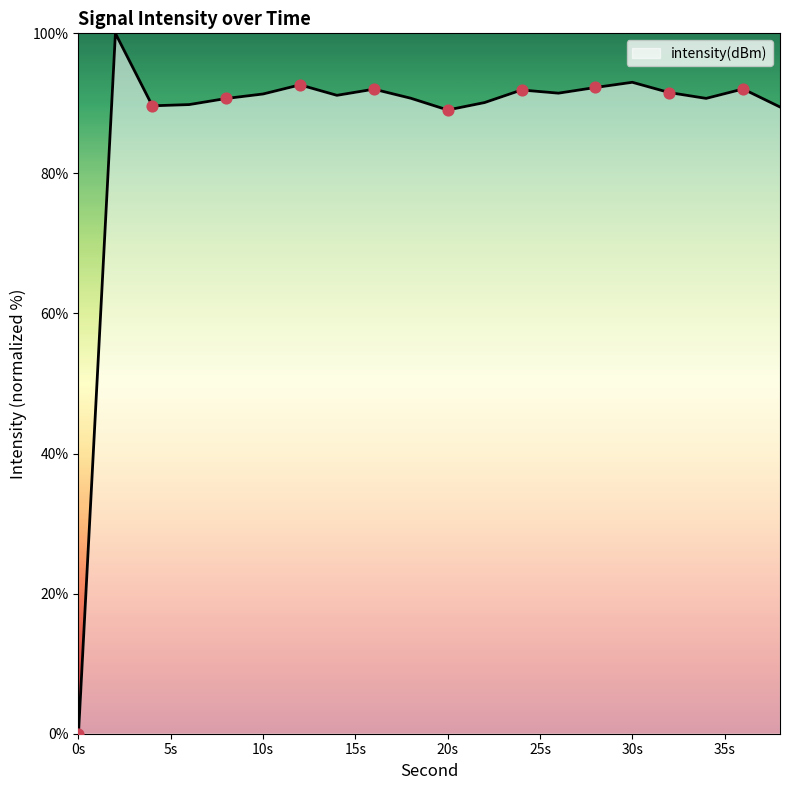

What is the greatest value displayed?

100.0